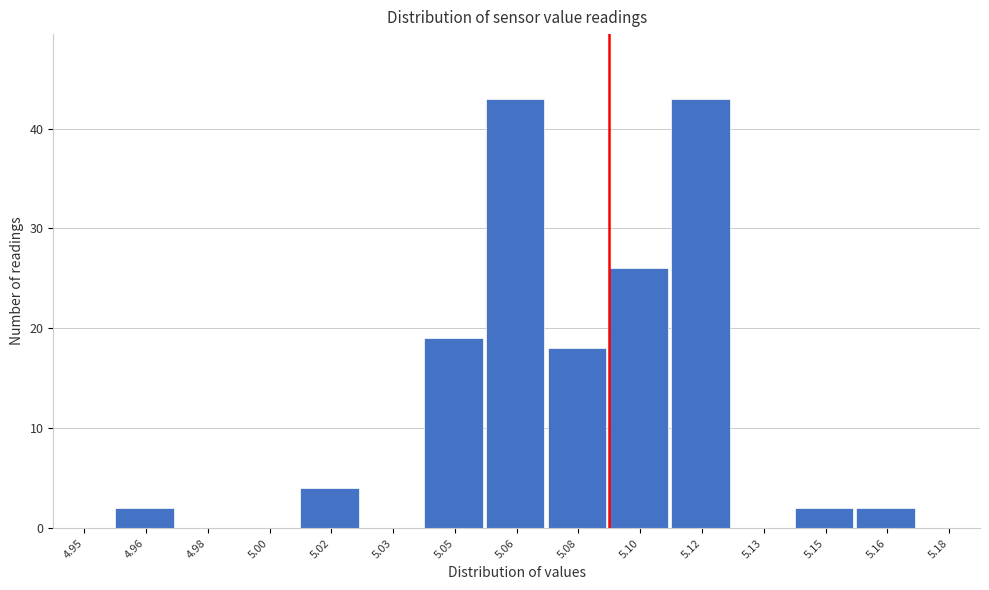

Reading left to right, extract all data points from this chart.

4.95=0	4.96=2	4.98=0	5.00=0	5.02=4	5.03=0	5.05=19	5.06=43	5.08=18	5.10=26	5.12=43	5.13=0	5.15=2	5.16=2	5.18=0